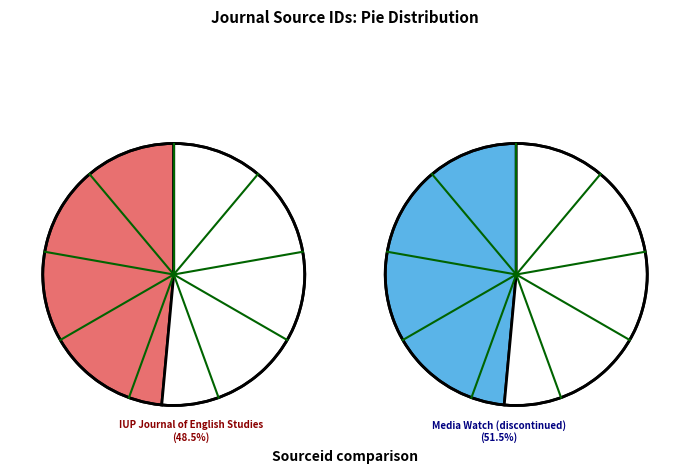

Combined, what portion of the pie is IUP Journal of English Studies and Media Watch (discontinued)?

100.0%